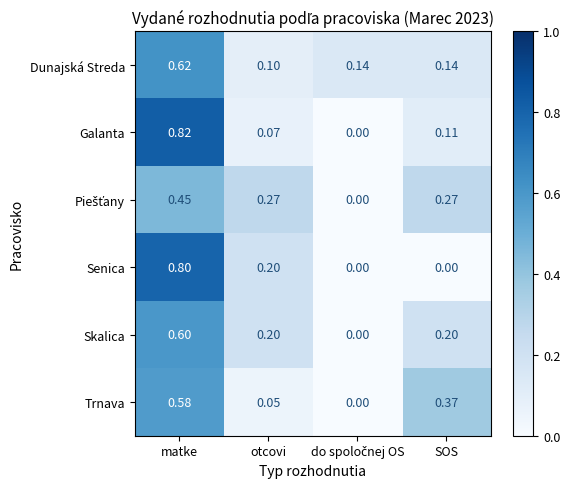

Which category has the highest value across all series?

matke